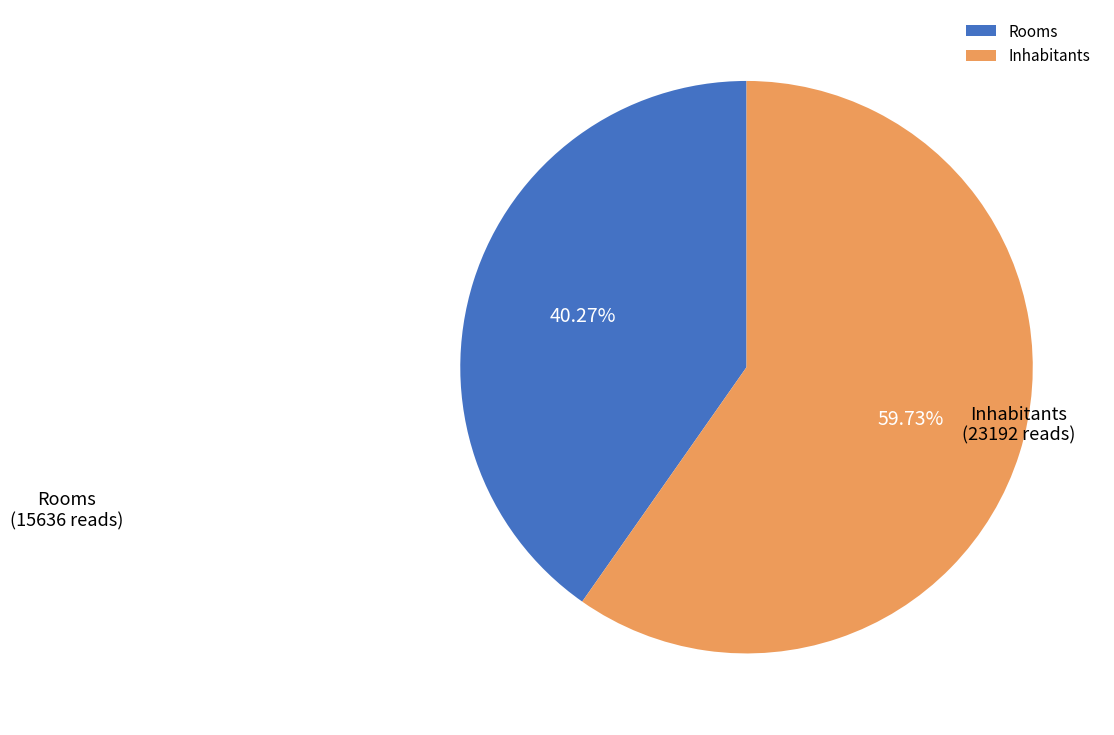

What percentage is the Inhabitants slice, to the nearest percent?

60%